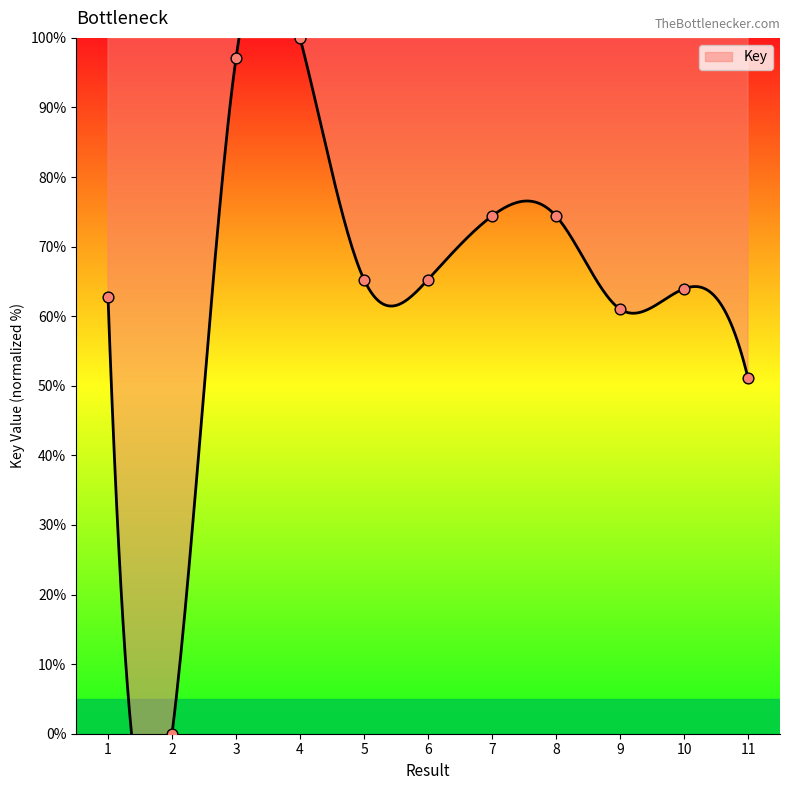

Between 1 and 2, which is larger?

1